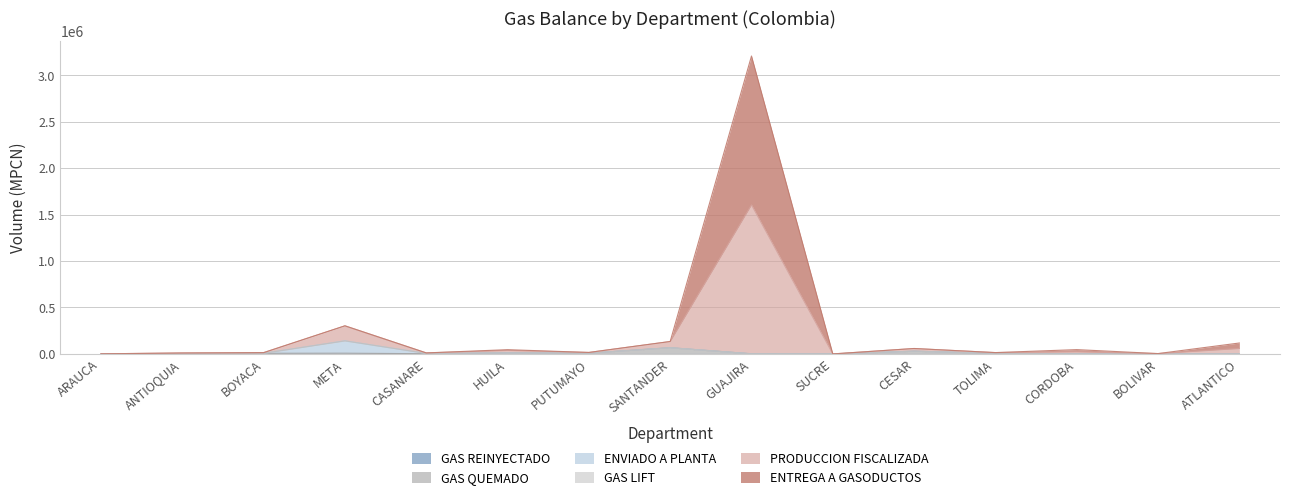

True or false: GAS QUEMADO and ENTREGA A GASODUCTOS cross at least once.

False